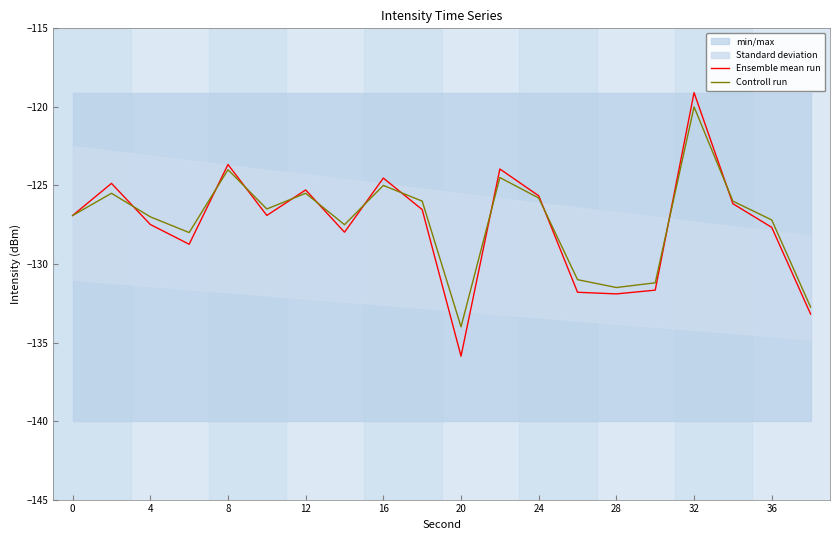

At how many categories does at least one series exceed -131?

15